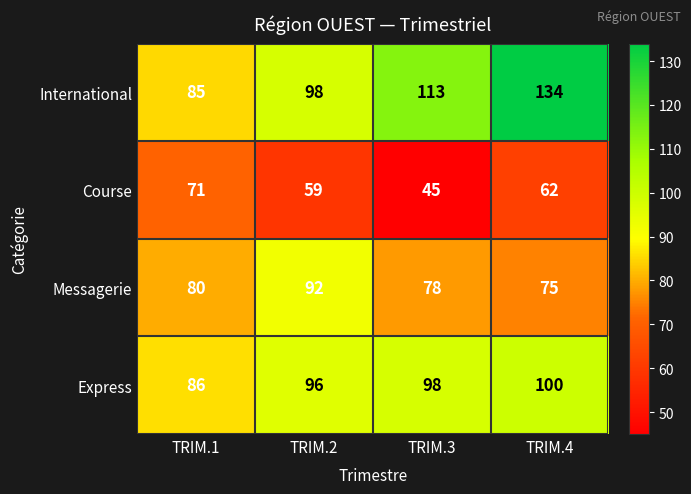

Count the number of categories in the chart.

4